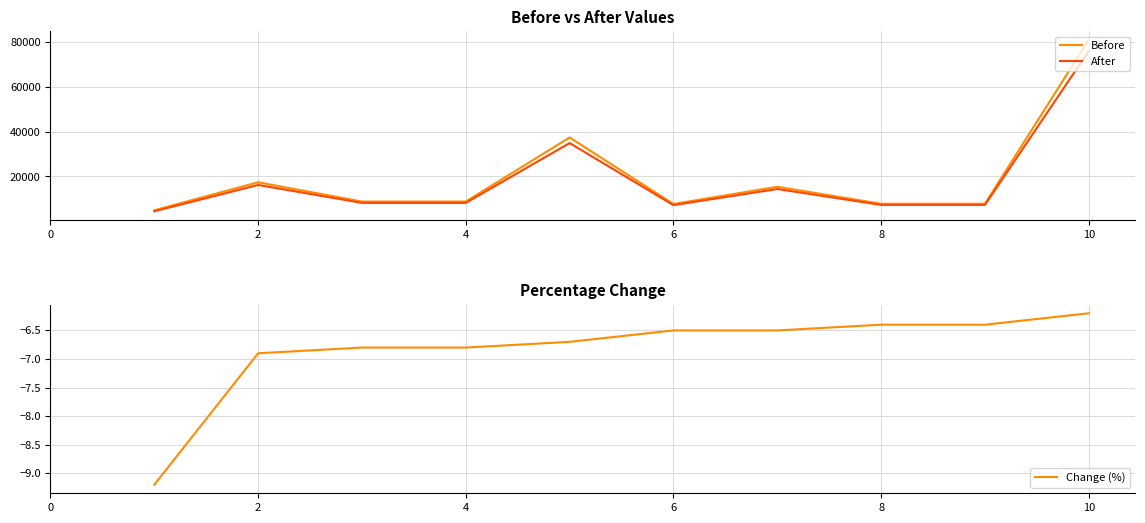

What is the highest value of the Before series?

81000